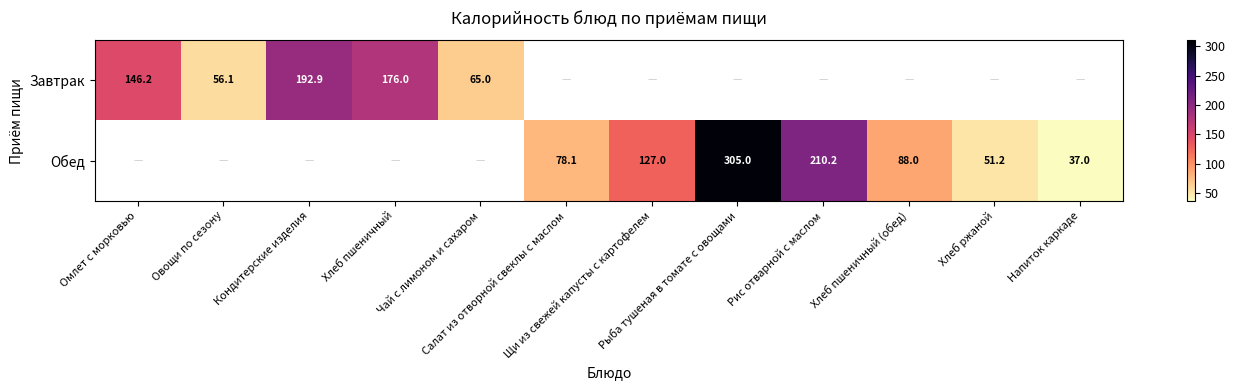

What is the sum of all Обед values?

896.5